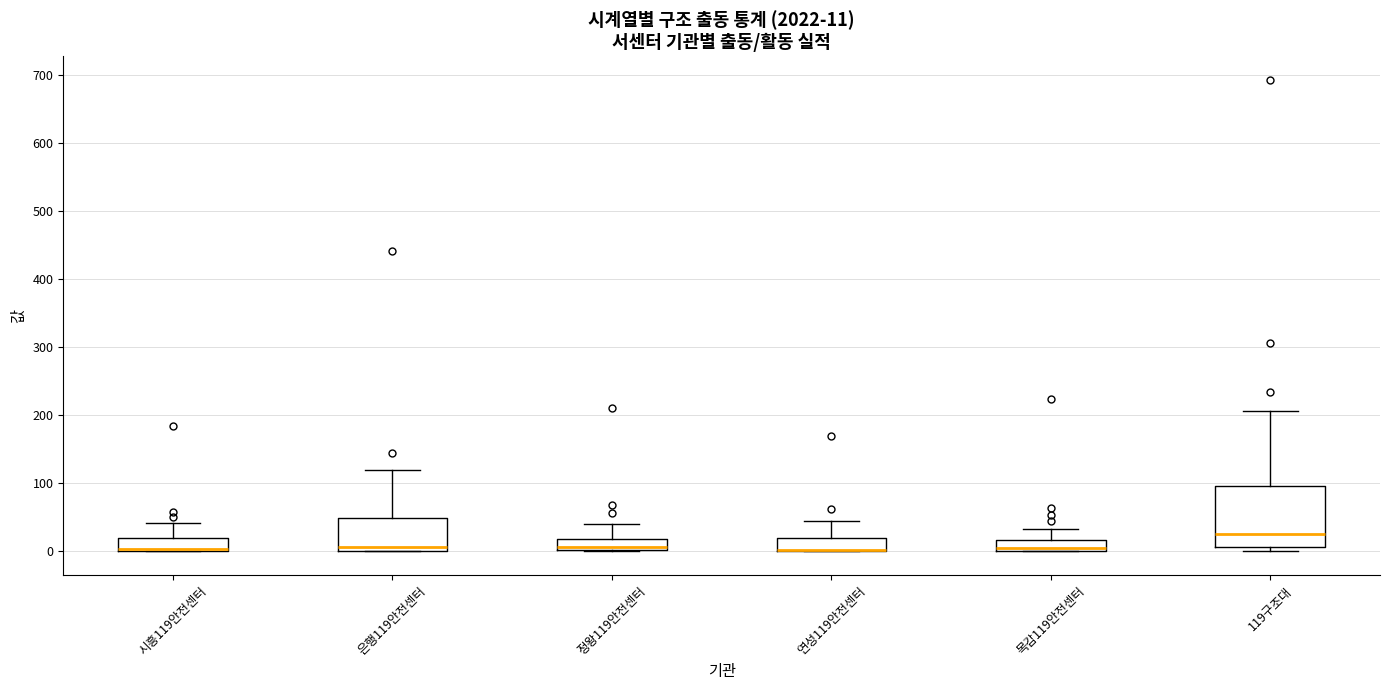

Which box is the tallest, from its lower edge to its upper edge?

119구조대